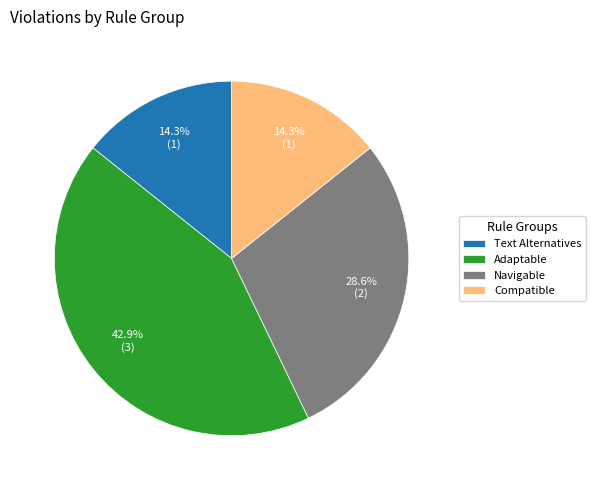

Combined, what portion of the pie is Navigable and Text Alternatives?

42.9%